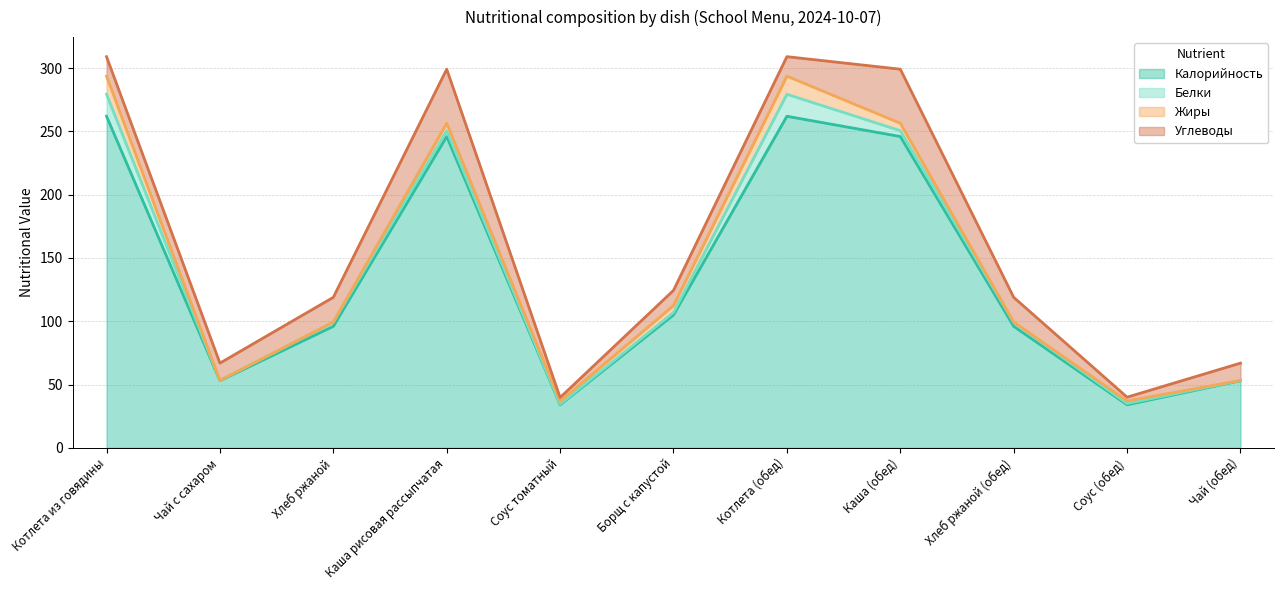

How many lines are shown in the chart?

4